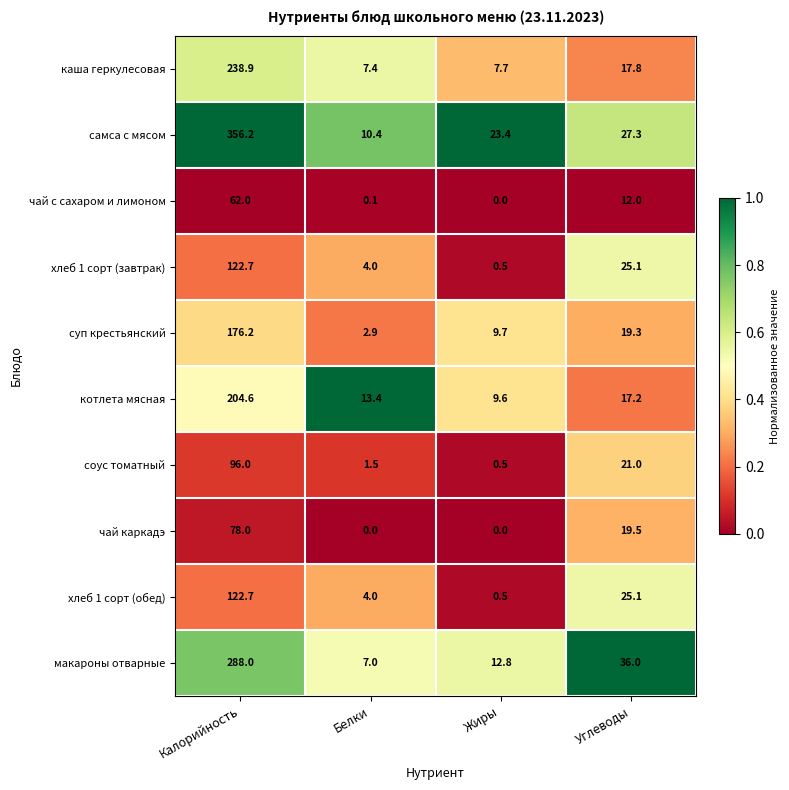

How many data points in чай каркадэ are less than 19?

2